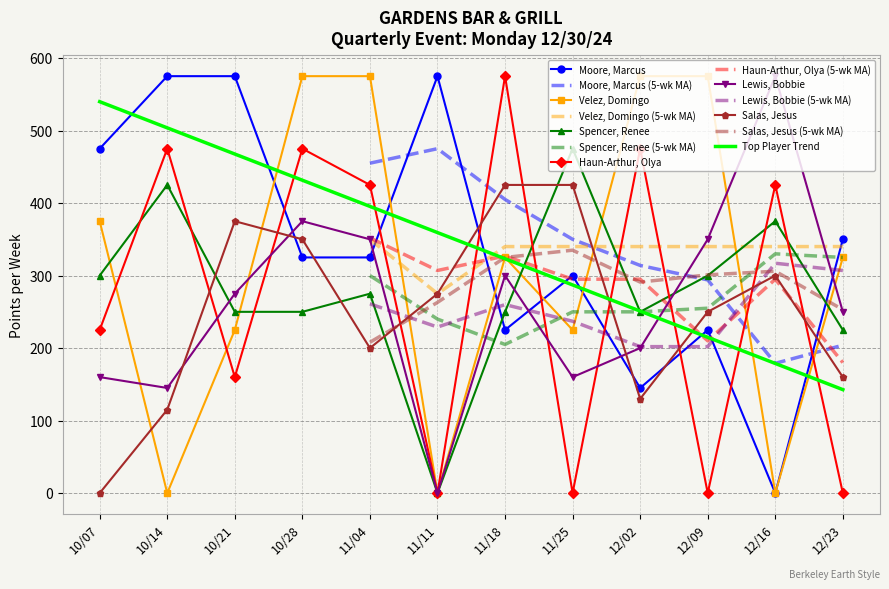

The value of Salas, Jesus at 10/07 is 0. True or false?

True